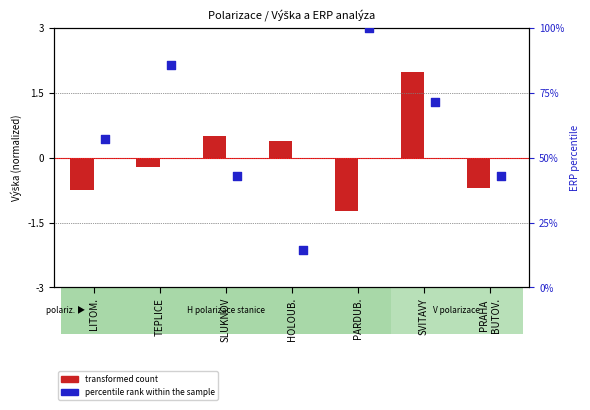

Which series has the largest total across all categories?

percentile rank within the sample